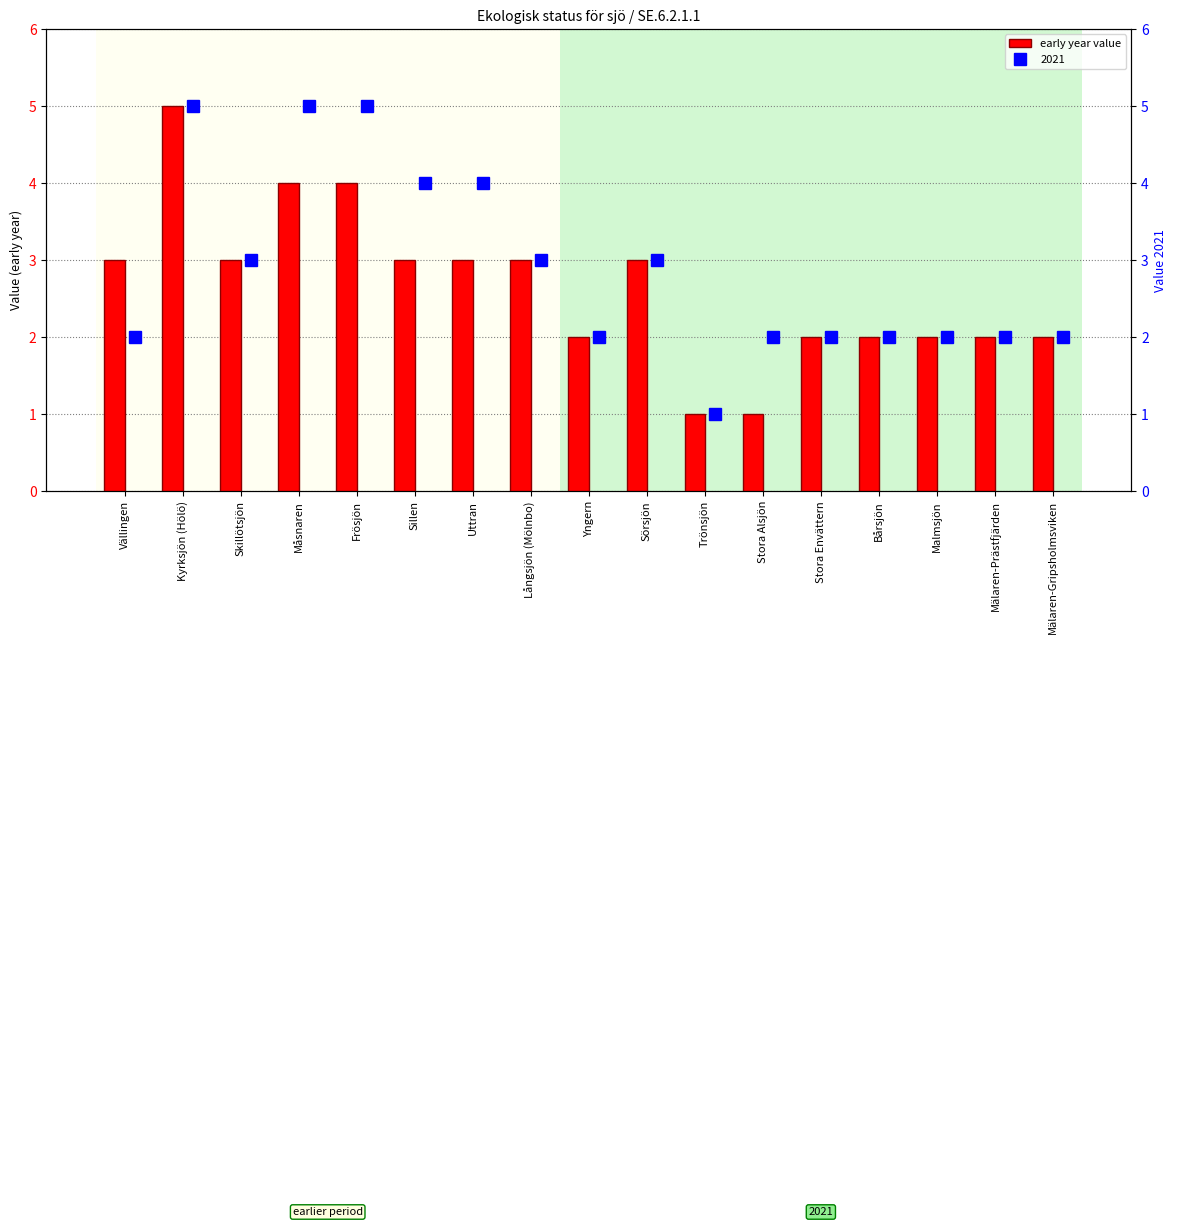

List the labels in order of value, largest first.

Kyrksjön (Hölö), Måsnaren, Frösjön, Vällingen, Skillötsjön, Sillen, Uttran, Långsjön (Mölnbo), Sörsjön, Yngern, Stora Envättern, Bårsjön, Malmsjön, Mälaren-Prästfjärden, Mälaren-Gripsholmsviken, Trönsjön, Stora Alsjön